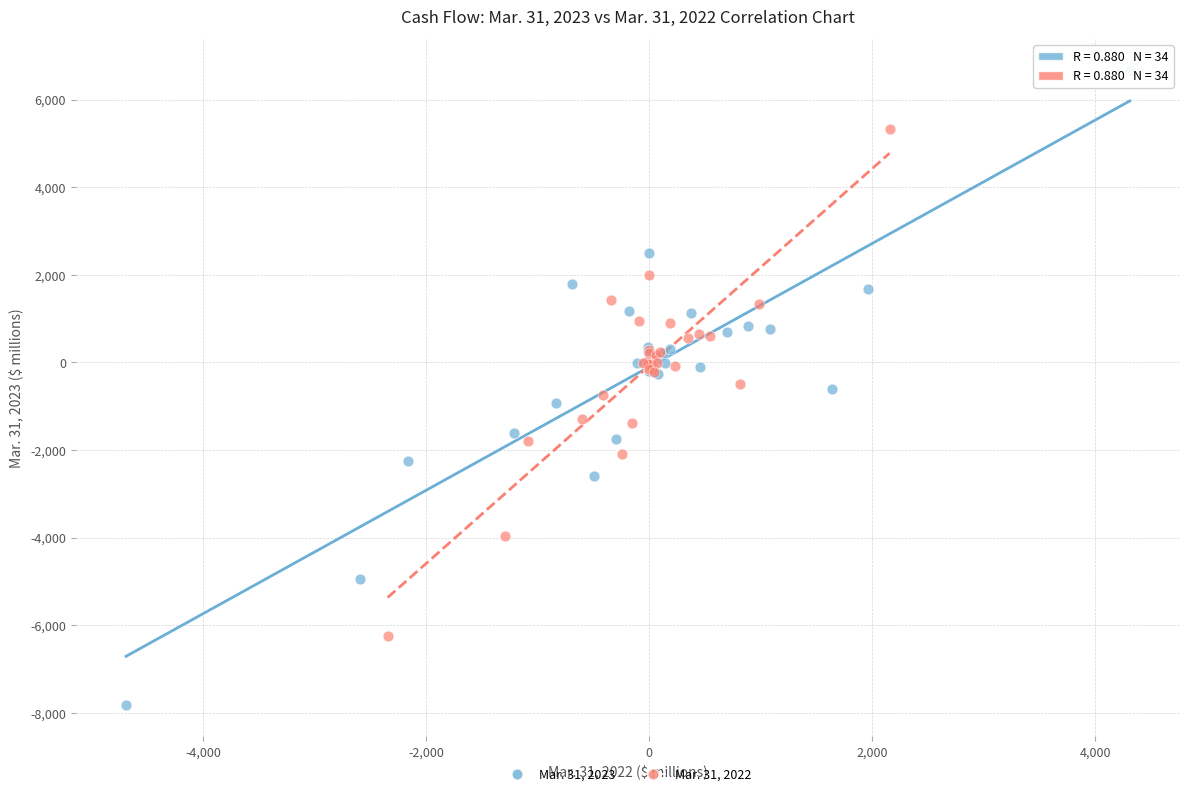

Which series reaches the minimum Y coordinate?

Mar. 31, 2023